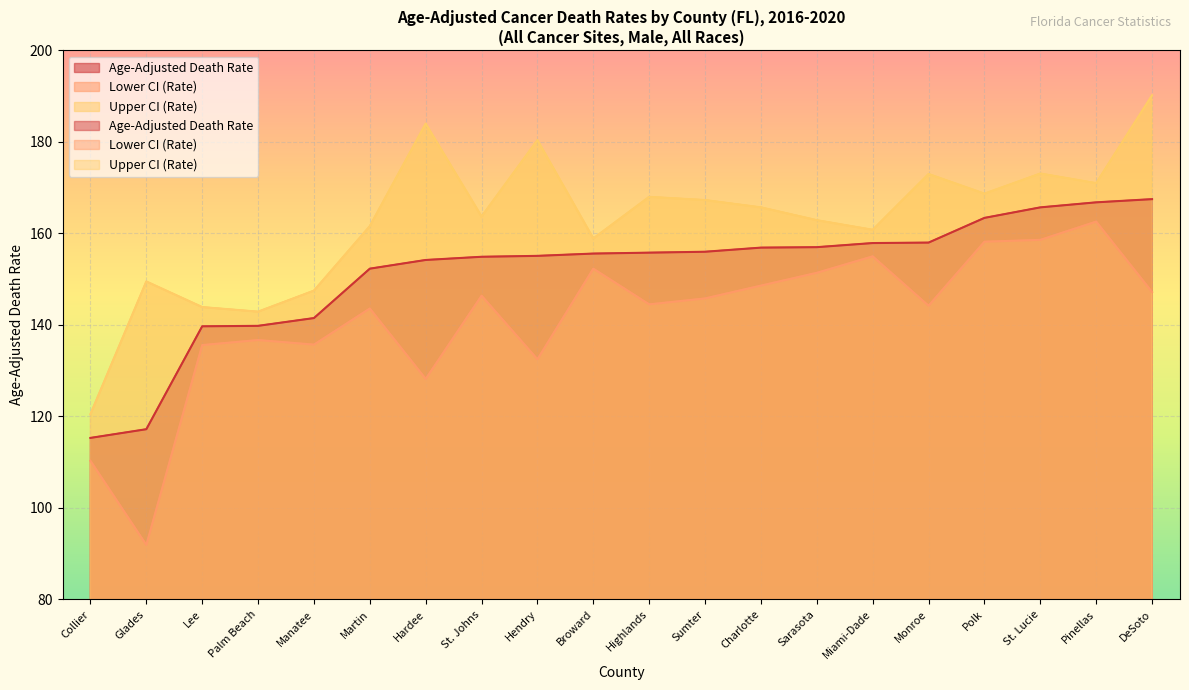

What is the sum of the Upper CI (Rate) values at DeSoto and Manatee?

337.7